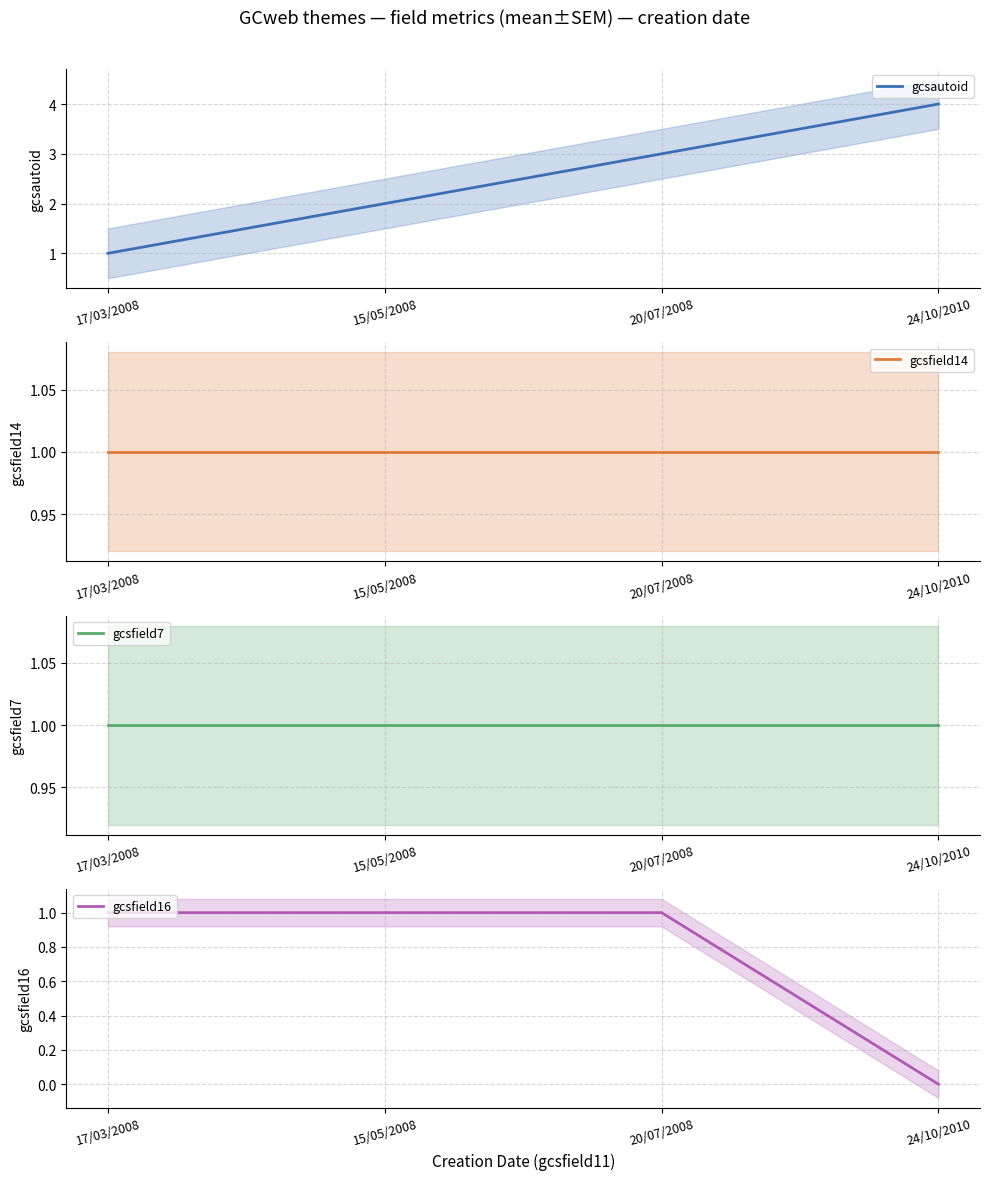

What is the label of the 4th point from the right?

17/03/2008